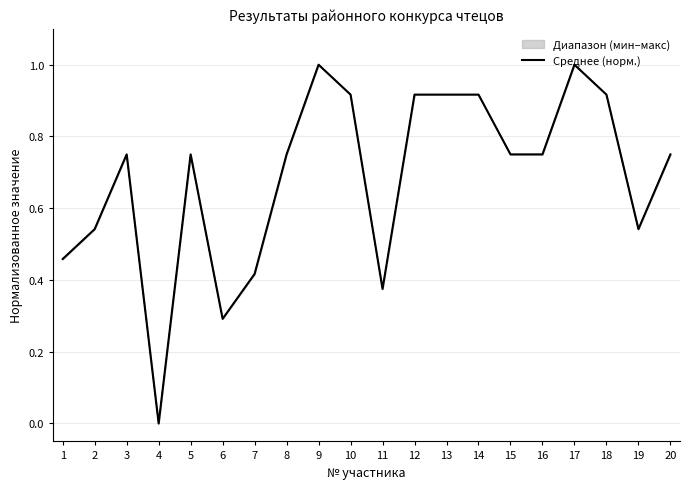

Rank the categories by value from lowest to highest.

4, 6, 11, 7, 1, 2, 19, 3, 5, 8, 15, 16, 20, 10, 12, 13, 14, 18, 9, 17